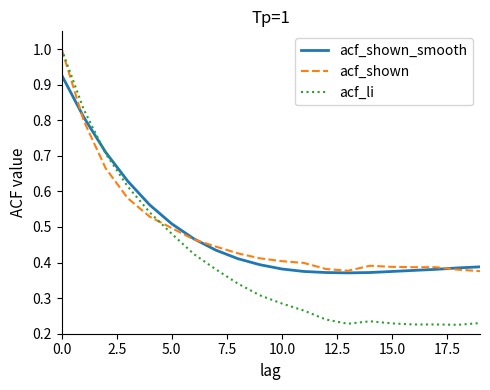

What is the highest value of the acf_li series?

1.0